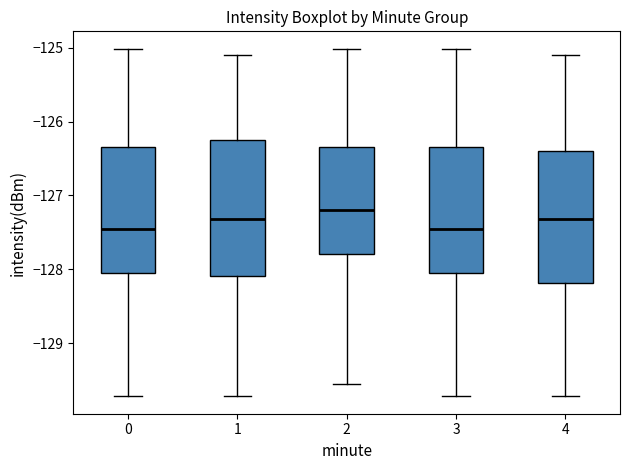

Reading left to right, read every box against the y-axis: the position of its median line, the range the box covers, and the ends of its whiskers. The values are not printed on the chart, so give them approximately, as read against the axis.

0: median -127.4, box -128.0 to -126.3, whiskers -129.7 to -125.0
1: median -127.3, box -128.1 to -126.2, whiskers -129.7 to -125.1
2: median -127.2, box -127.8 to -126.3, whiskers -129.5 to -125.0
3: median -127.4, box -128.0 to -126.3, whiskers -129.7 to -125.0
4: median -127.3, box -128.2 to -126.4, whiskers -129.7 to -125.1